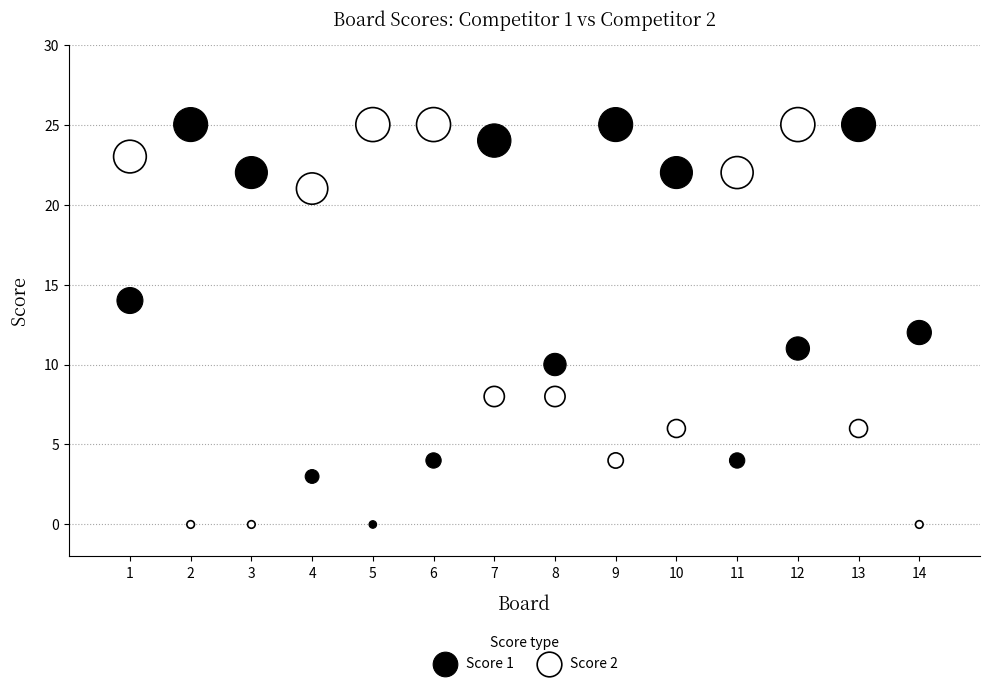

What are all the series names shown in the legend?

Score 1, Score 2